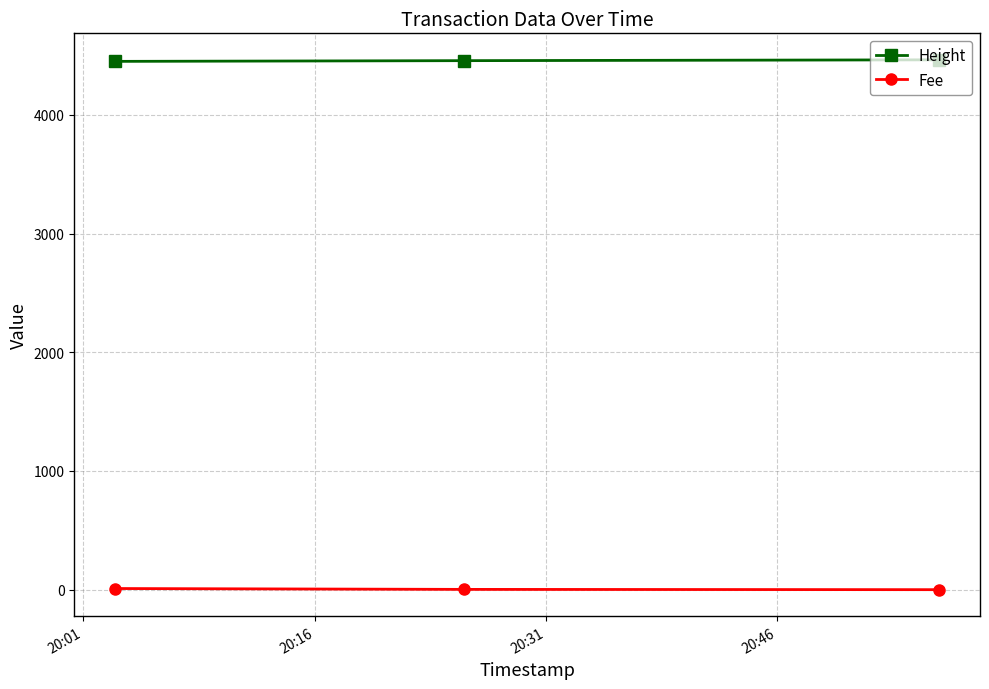

Does the chart display data point markers on the line(s)?

Yes